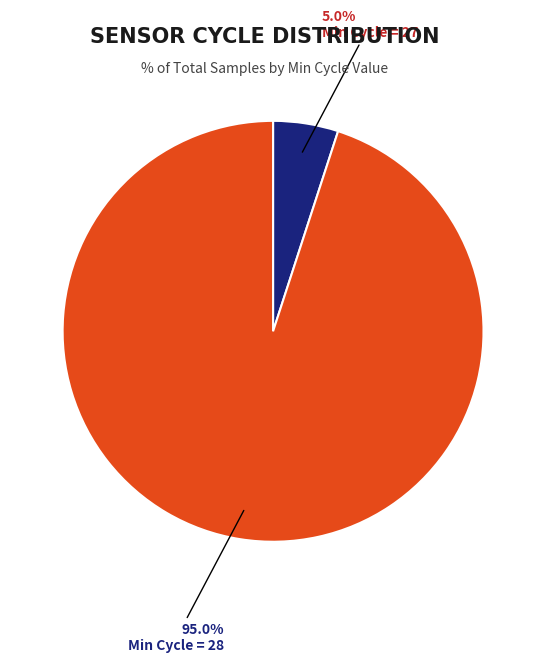

Is there any slice that represents more than half of the pie?

Yes